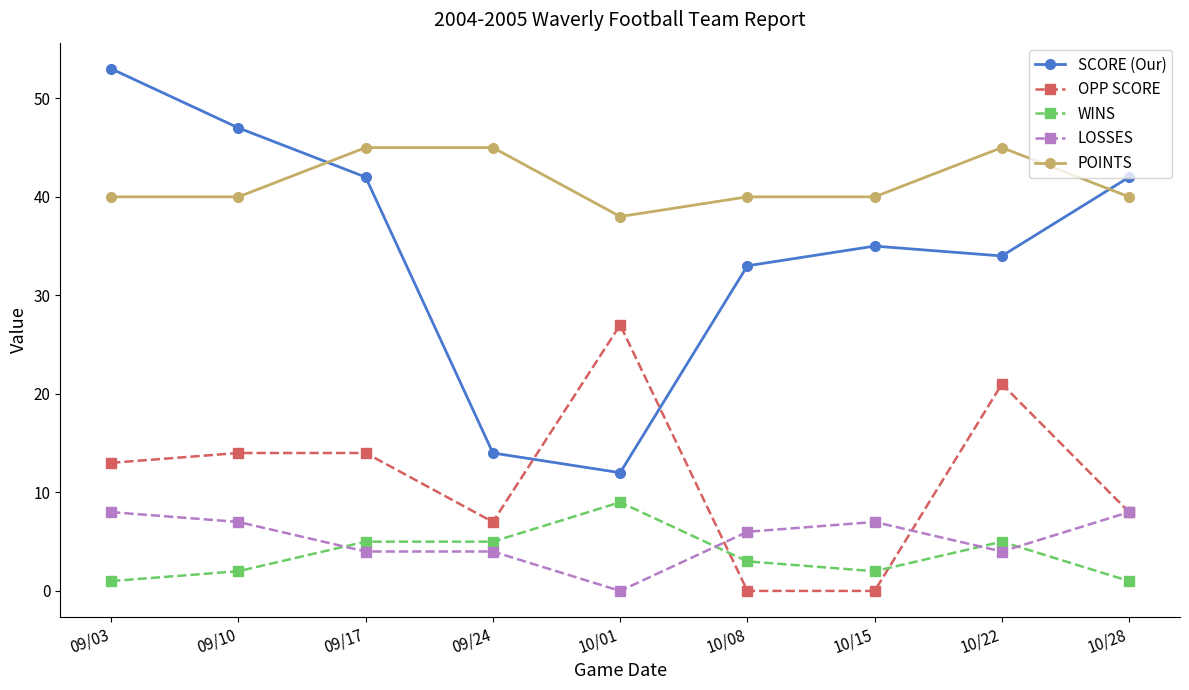

The LOSSES series shows 7 at 10/15. True or false?

True